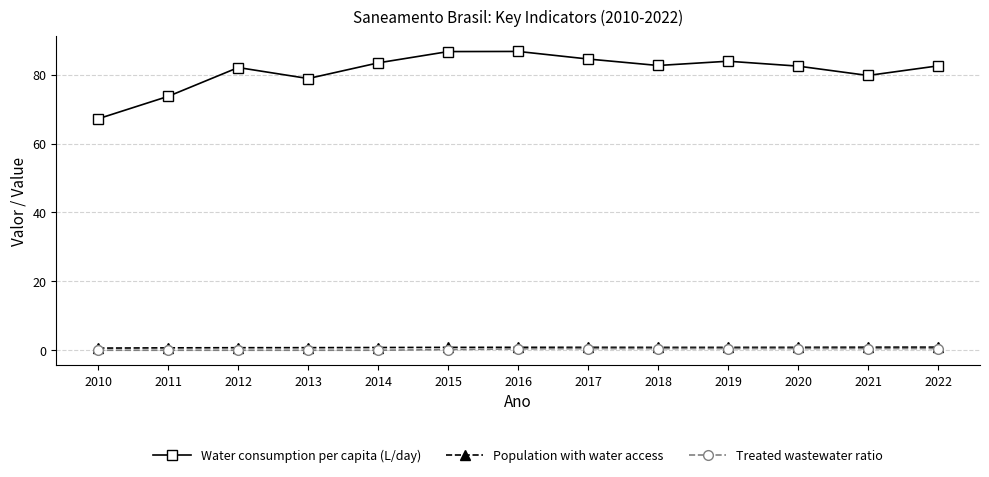

What is the value of the Water consumption per capita (L/day) point at the 1st from the left?

67.2